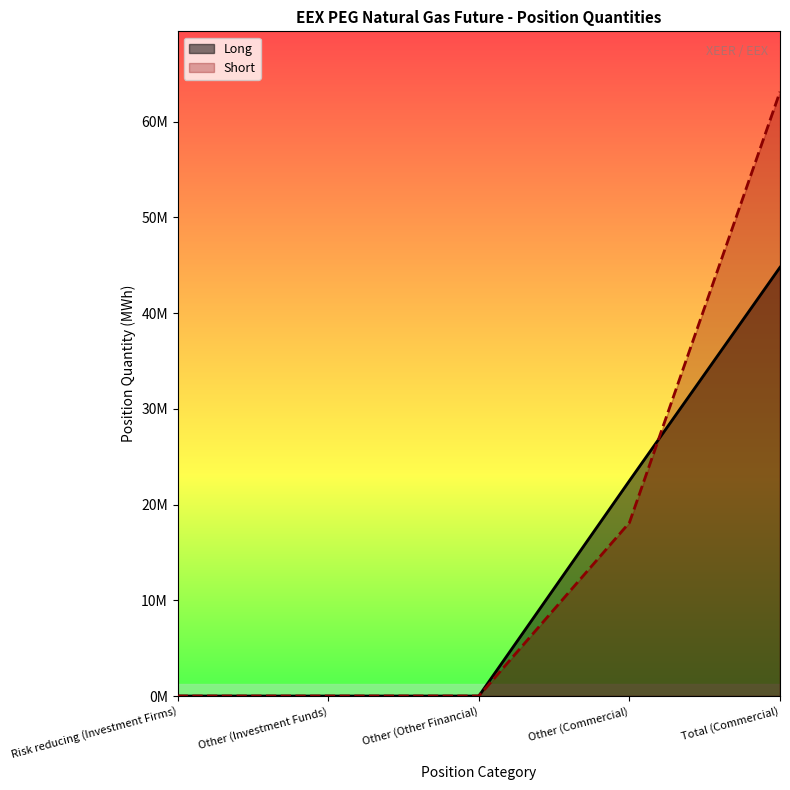

Reading right to left, transcribe all the data shown in this chart.

Long: 44784056	22486158	0	0	0
Short: 63120630	18113495	0	0	0